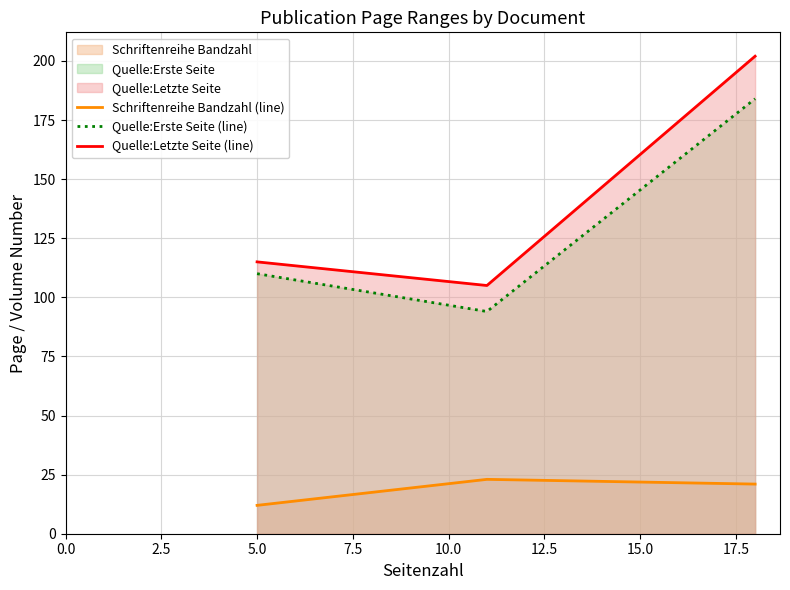

What is the maximum value for Schriftenreihe Bandzahl (line)?

23